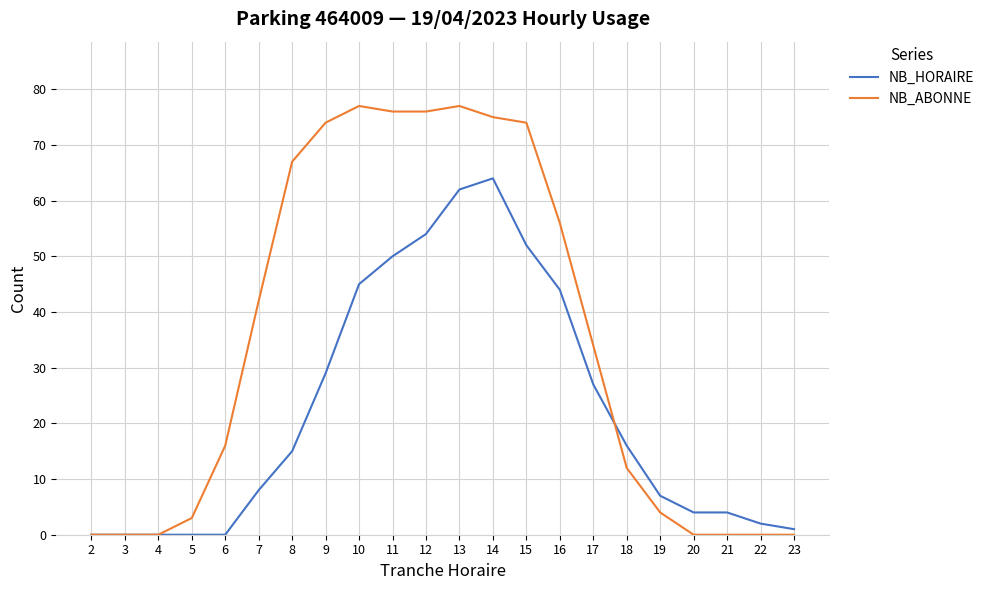

What is the difference between the NB_ABONNE values at 8 and 7?

25